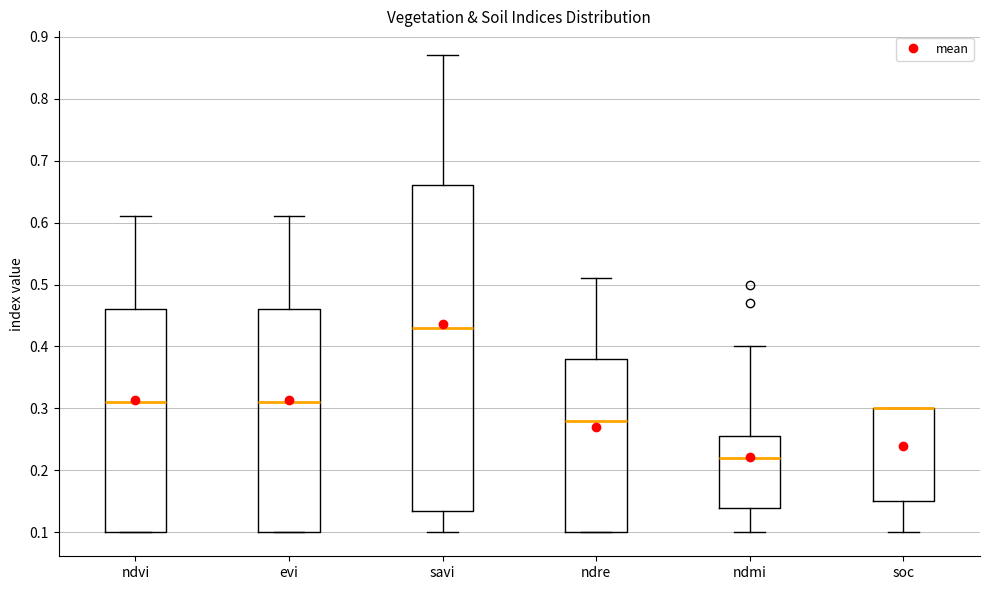

Reading left to right, transcribe this box plot: for each box, give where its median line is, the range the box spans, and where its two whiskers end, as read against the y-axis. The values are not printed on the chart, so give them approximately, as read against the axis.

ndvi: median 0.31, box 0.10 to 0.46, whiskers 0.10 to 0.61
evi: median 0.31, box 0.10 to 0.46, whiskers 0.10 to 0.61
savi: median 0.43, box 0.14 to 0.66, whiskers 0.10 to 0.87
ndre: median 0.28, box 0.10 to 0.38, whiskers 0.10 to 0.51
ndmi: median 0.22, box 0.14 to 0.26, whiskers 0.10 to 0.40
soc: median 0.30 (drawn on the box's upper edge), box 0.15 to 0.30, whiskers 0.10 to 0.30